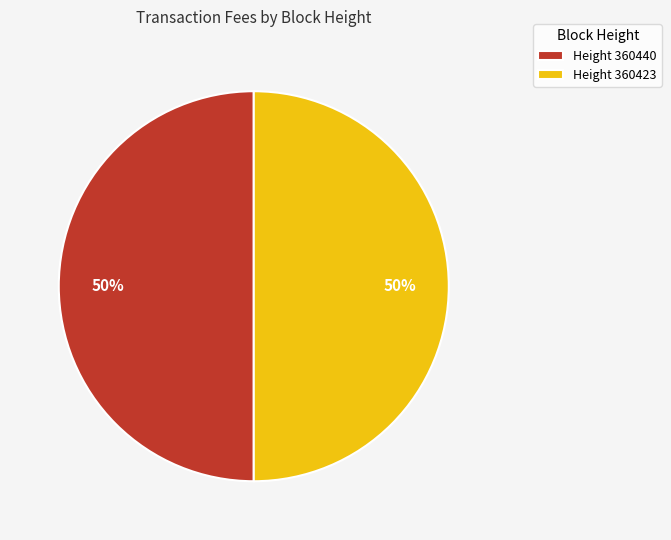

Do Height 360440 and Height 360423 together represent more than half of the pie?

Yes